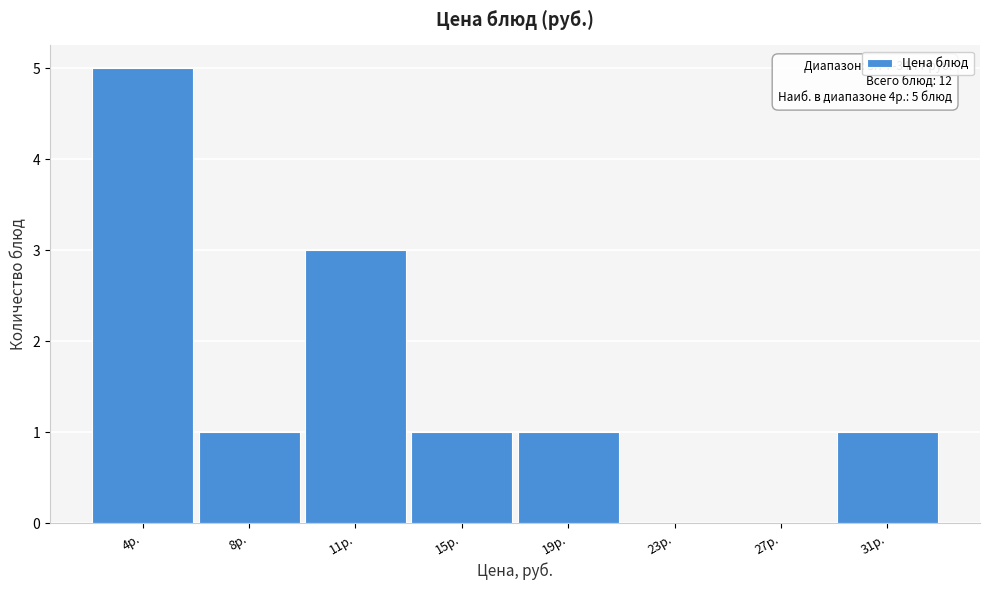

Reading right to left, what are all the values shown in this chart?

31р.=1	27р.=0	23р.=0	19р.=1	15р.=1	11р.=3	8р.=1	4р.=5